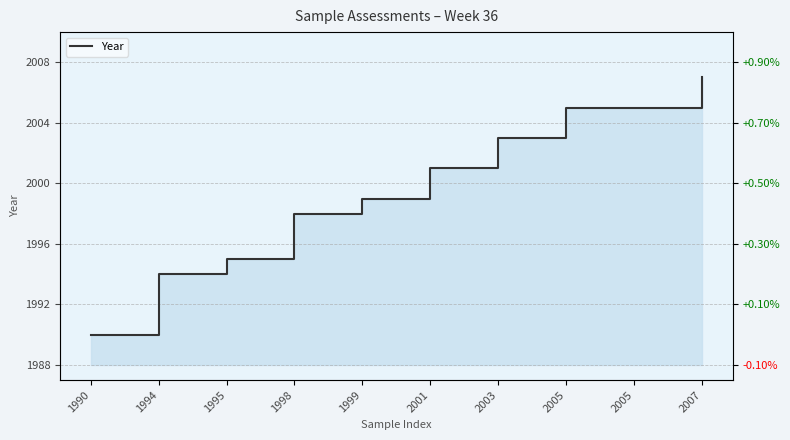

The chart shows a value of 2005 at 2005. True or false?

True